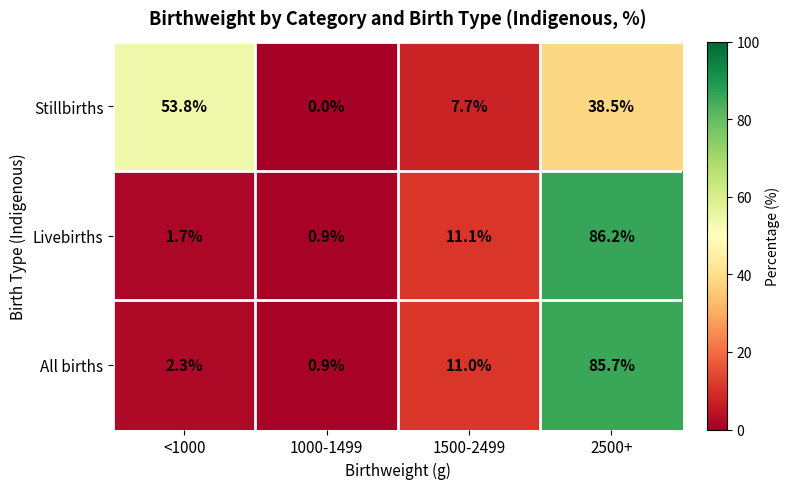

What is the spread (max minus min) of values at 2500+?

47.7